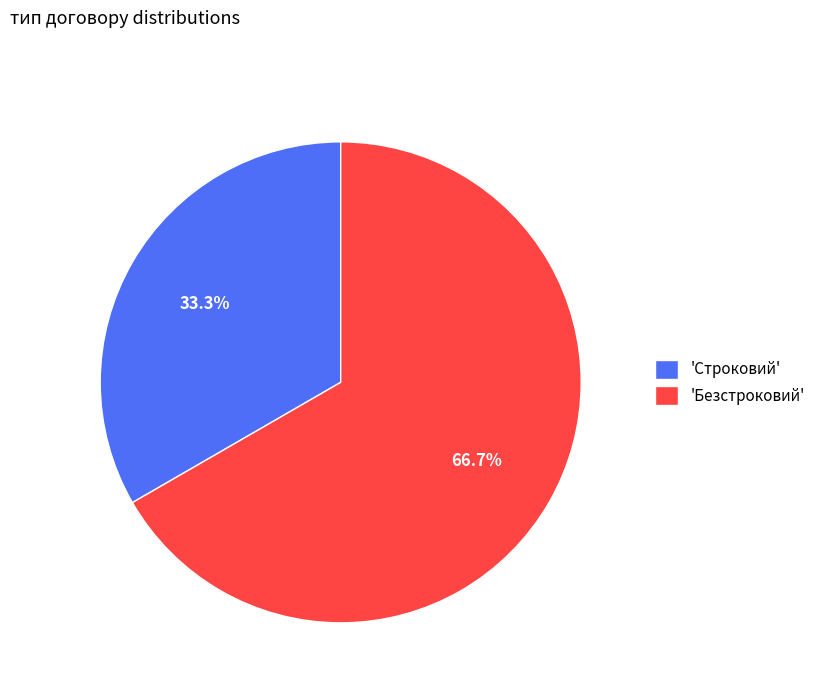

Does any single category account for the majority?

Yes